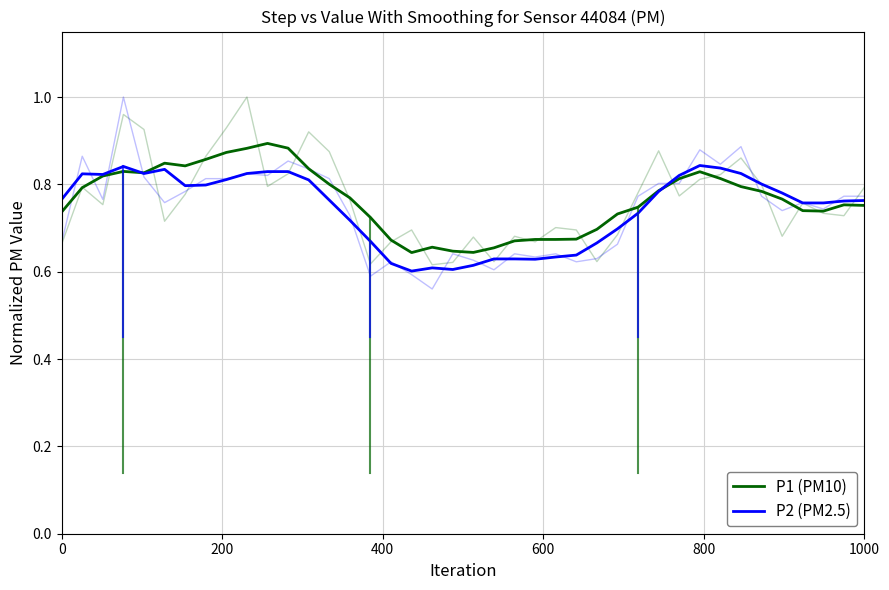

How many lines are shown in the chart?

2